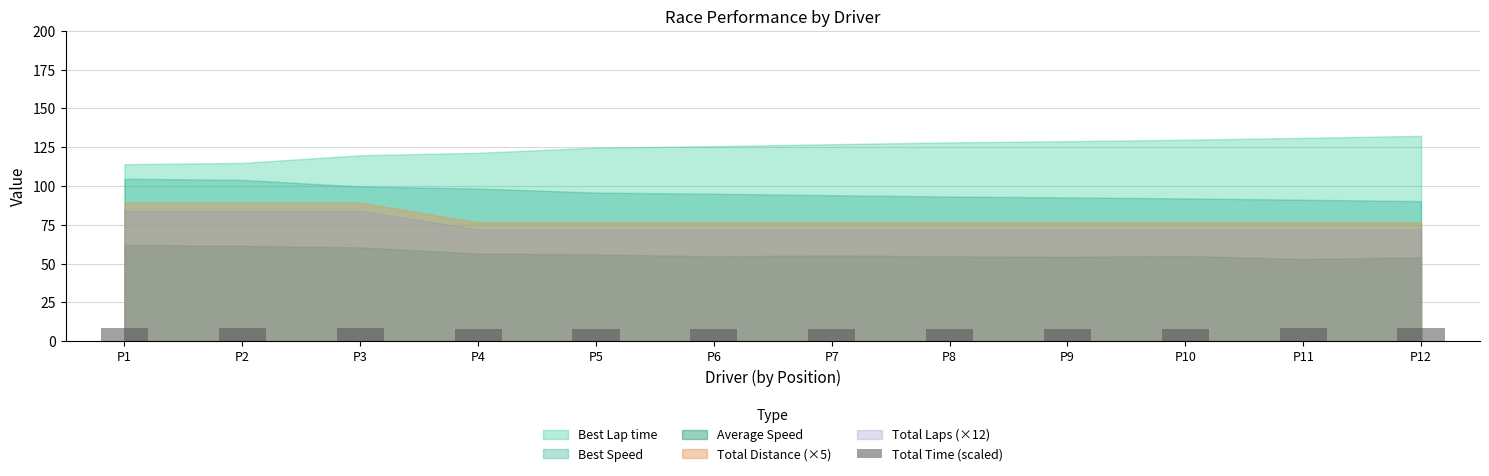

What is the difference between the values at P6 and P3?

0.4